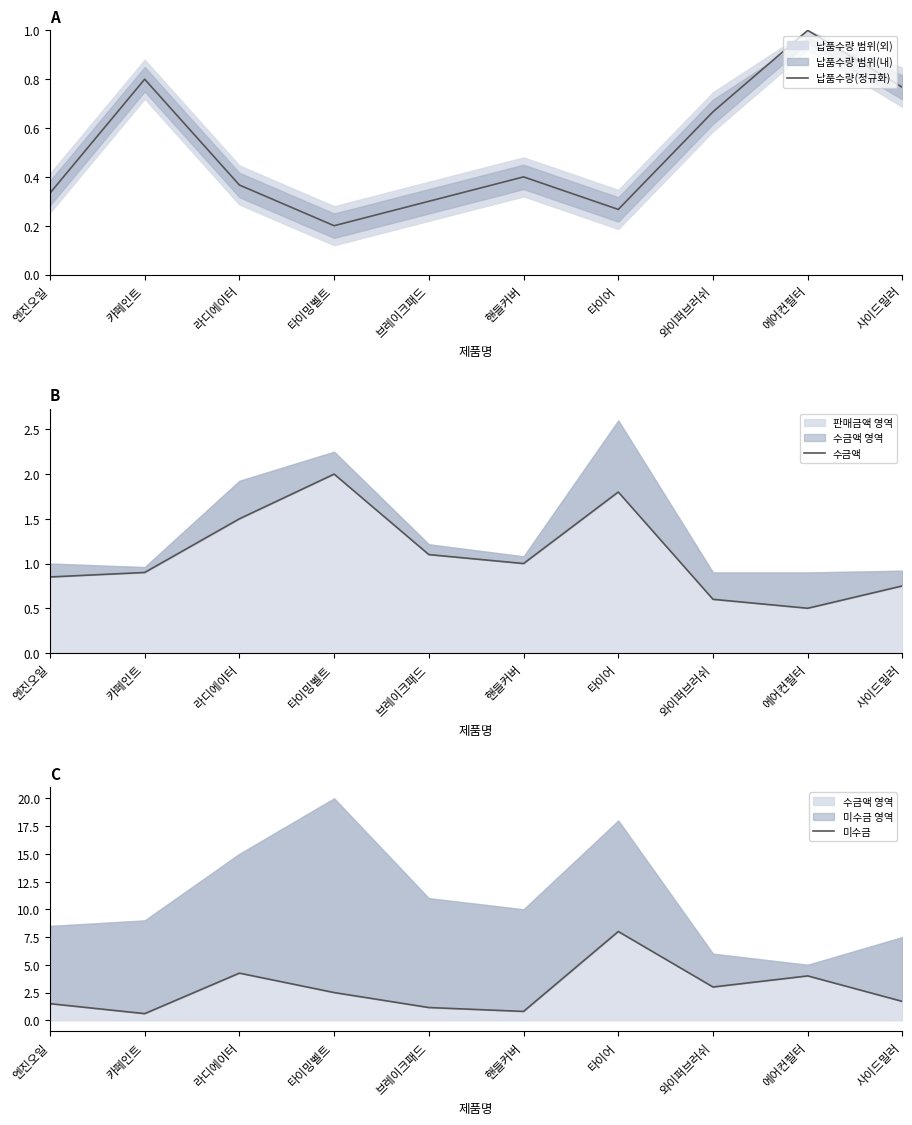

What is the sum of the 수금액 values at 라디에이터 and 카페인트?

2.4